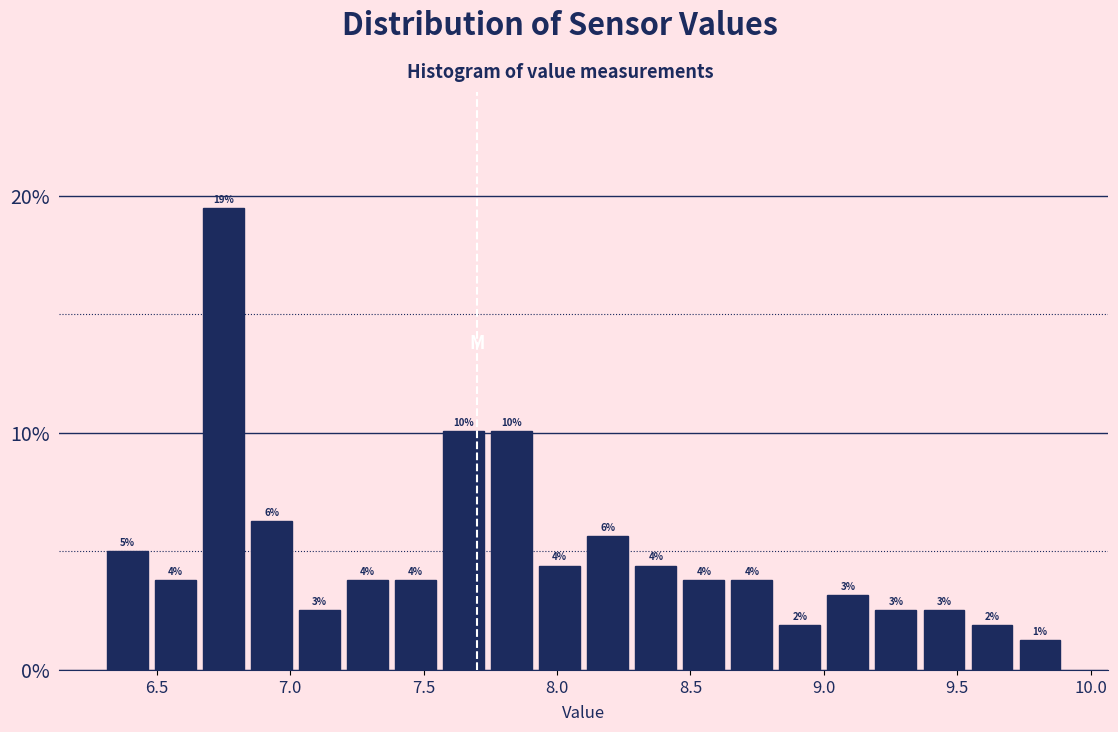

Around what value on the x-axis is the tallest bar? Give the approximate position of its centre, as read against the axis.

6.75